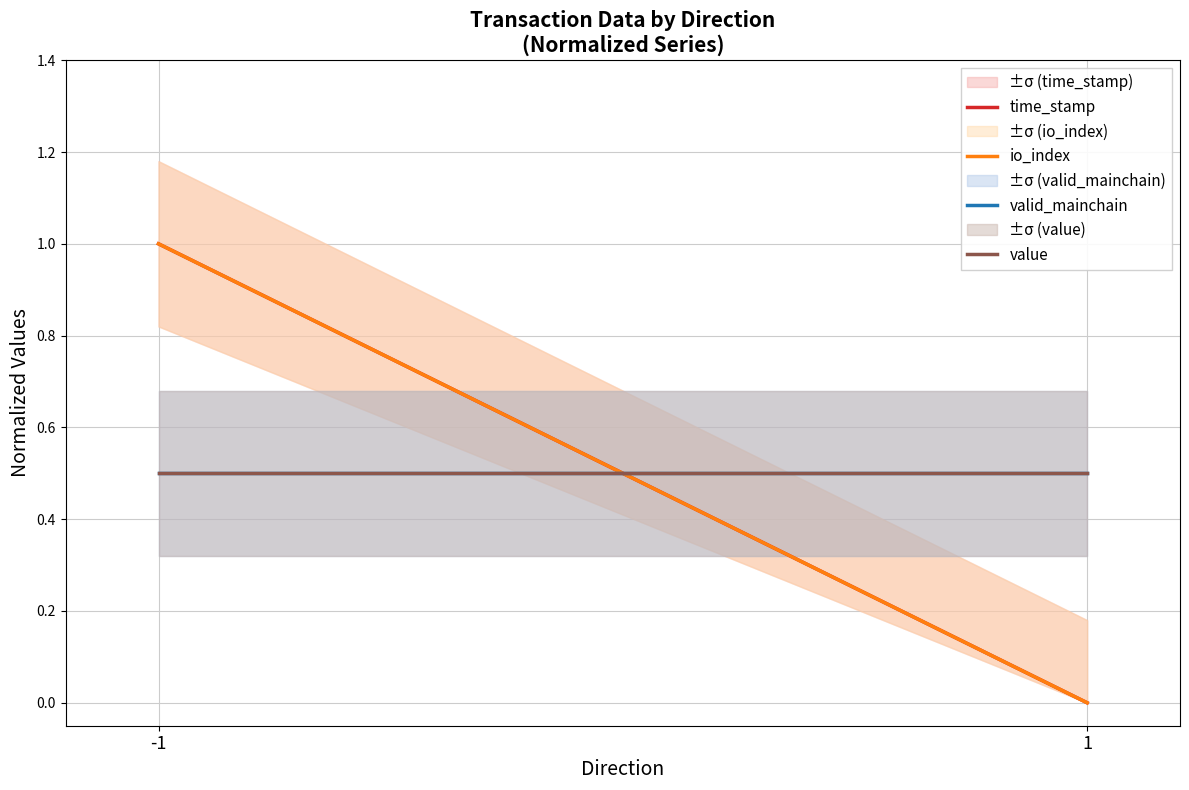

Rank the categories by value value from highest to lowest.

-1, 1